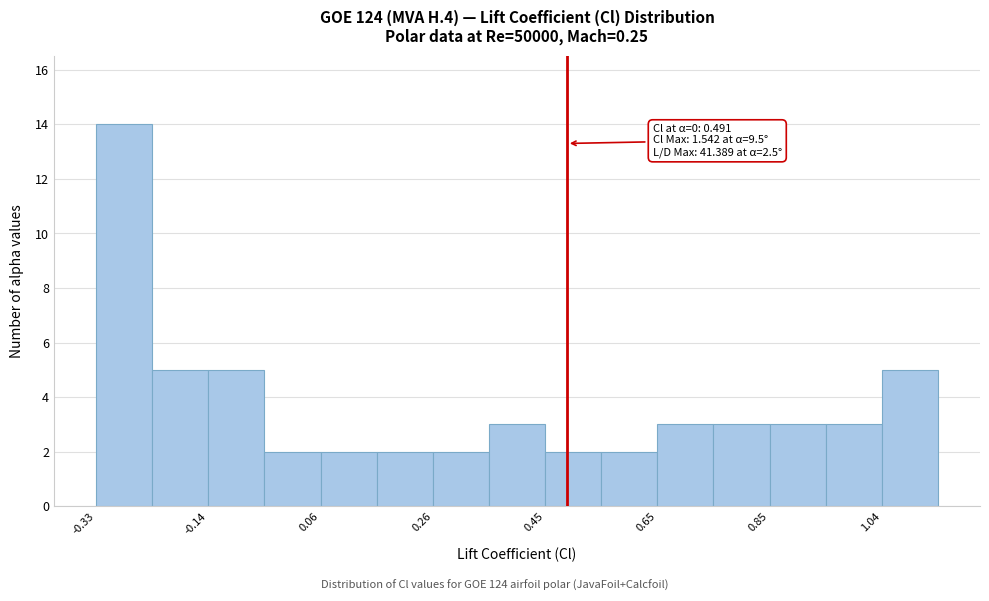

Which range on the x-axis has the tallest bar?

-0.34 to -0.24